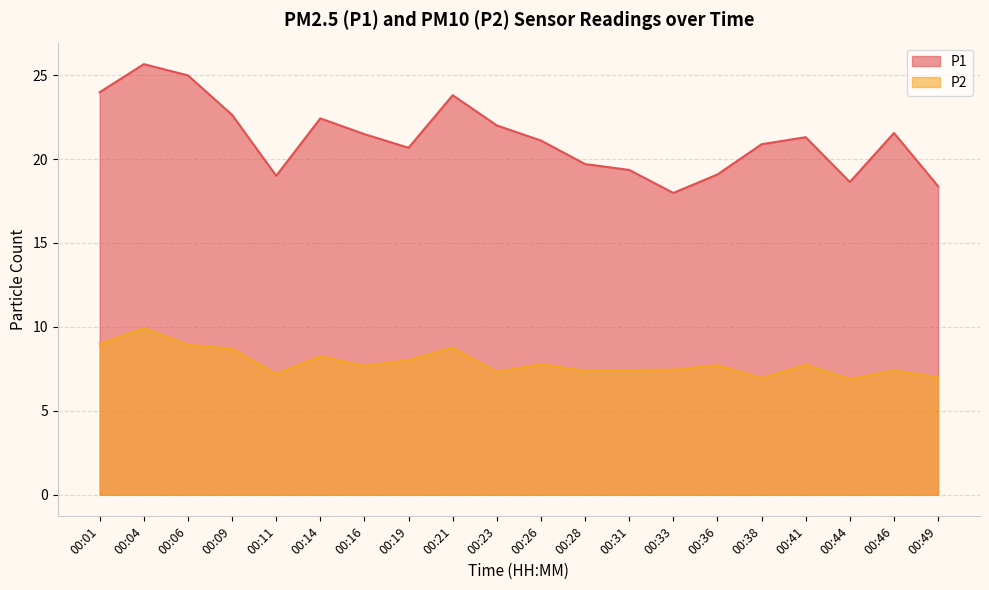

What is the difference between the maximum and minimum values in the P2 series?

3.0